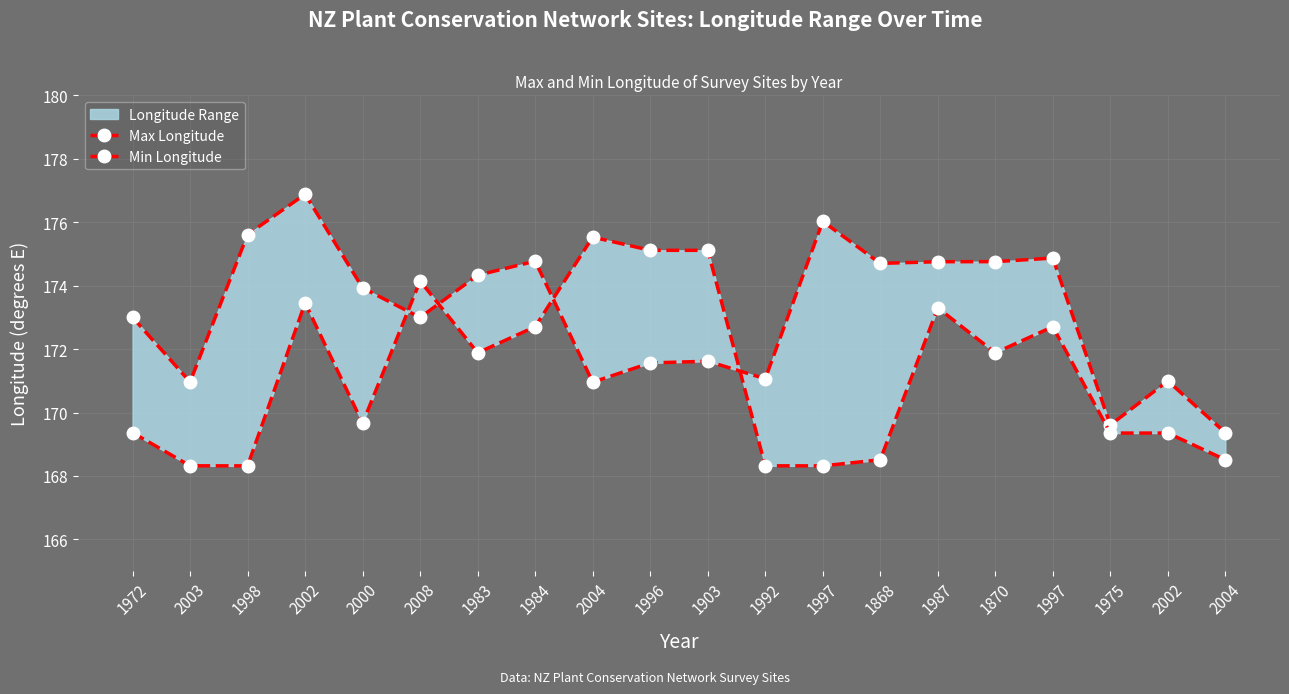

What is the value of the Min Longitude point at the 3rd from the left?

168.3